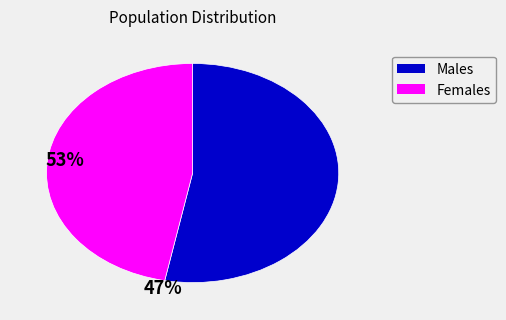

Count the number of slices in the pie.

2